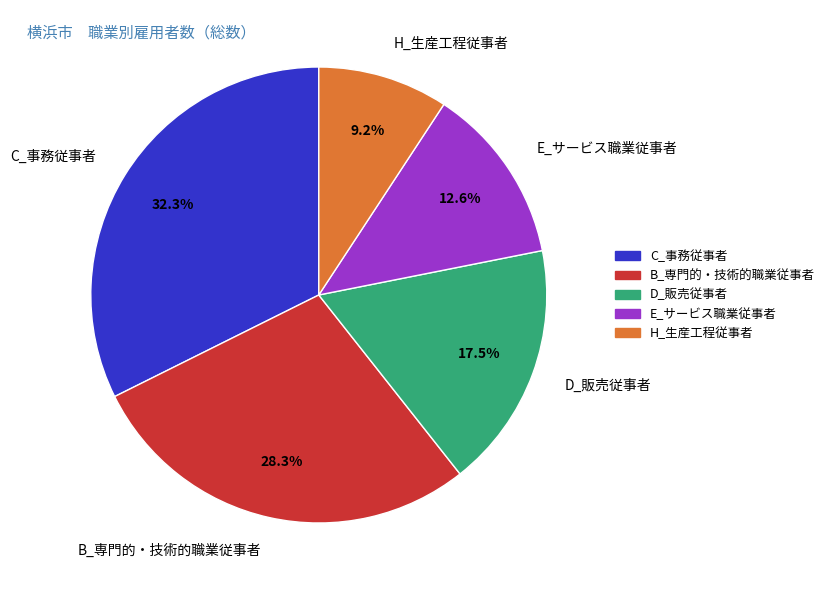

To the nearest percent, what portion does C_事務従事者 represent?

32%